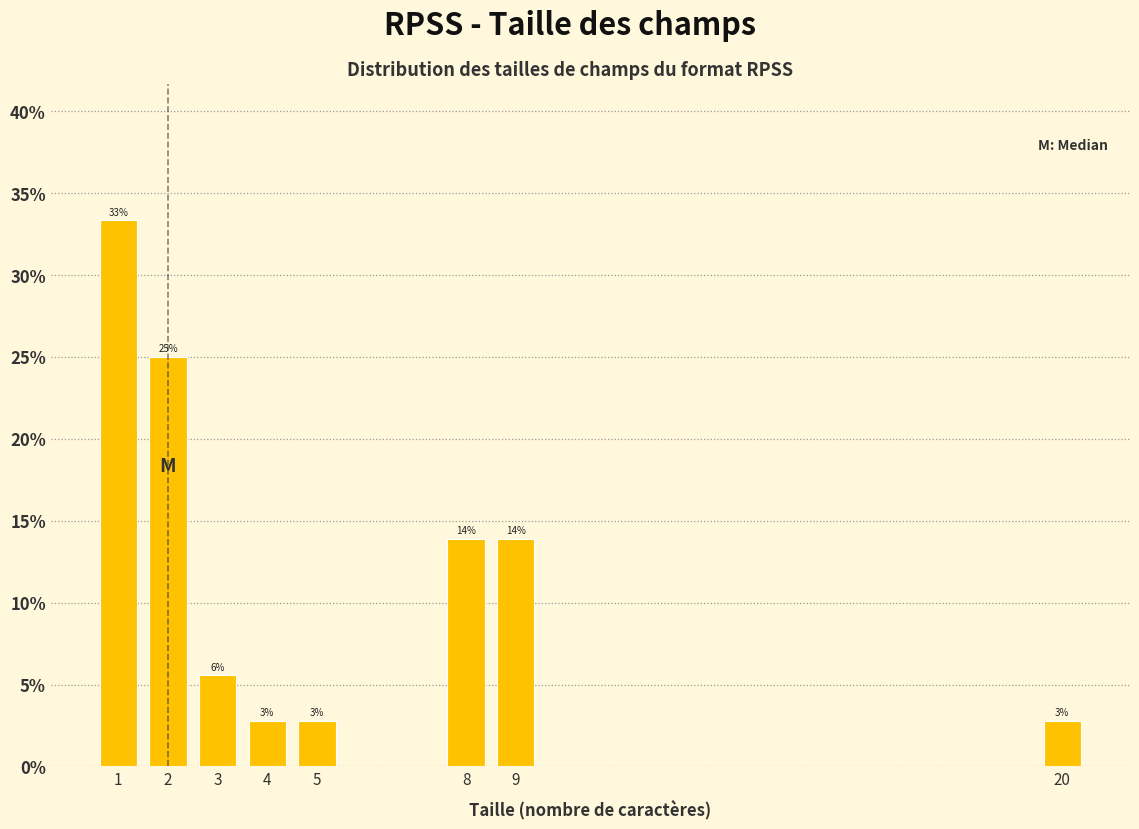

How many bars are there in total?

8